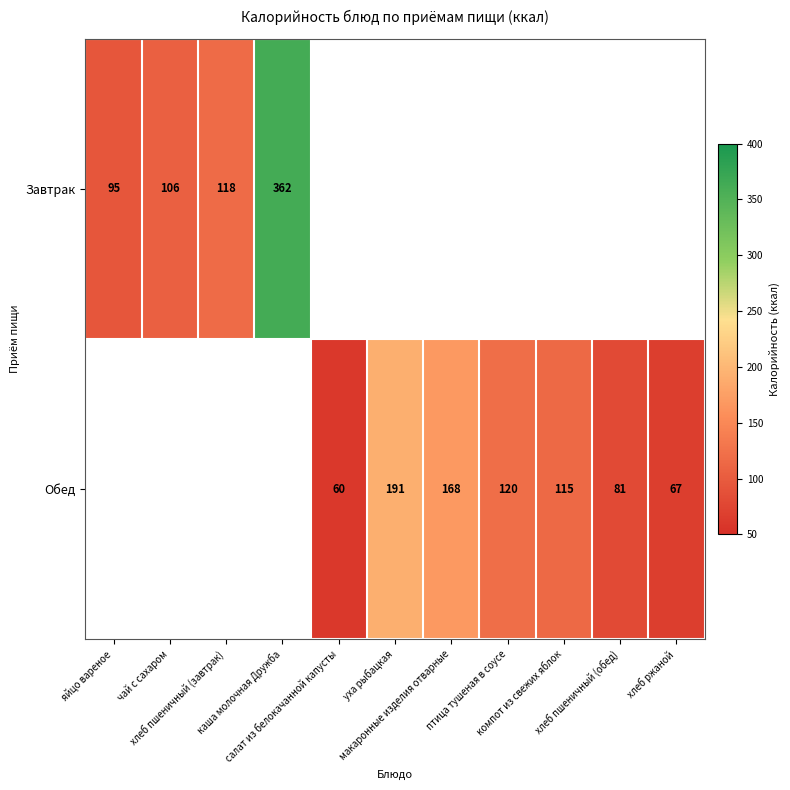

Is the value of Обед at яйцо вареное greater than the value of Завтрак at яйцо вареное?

No